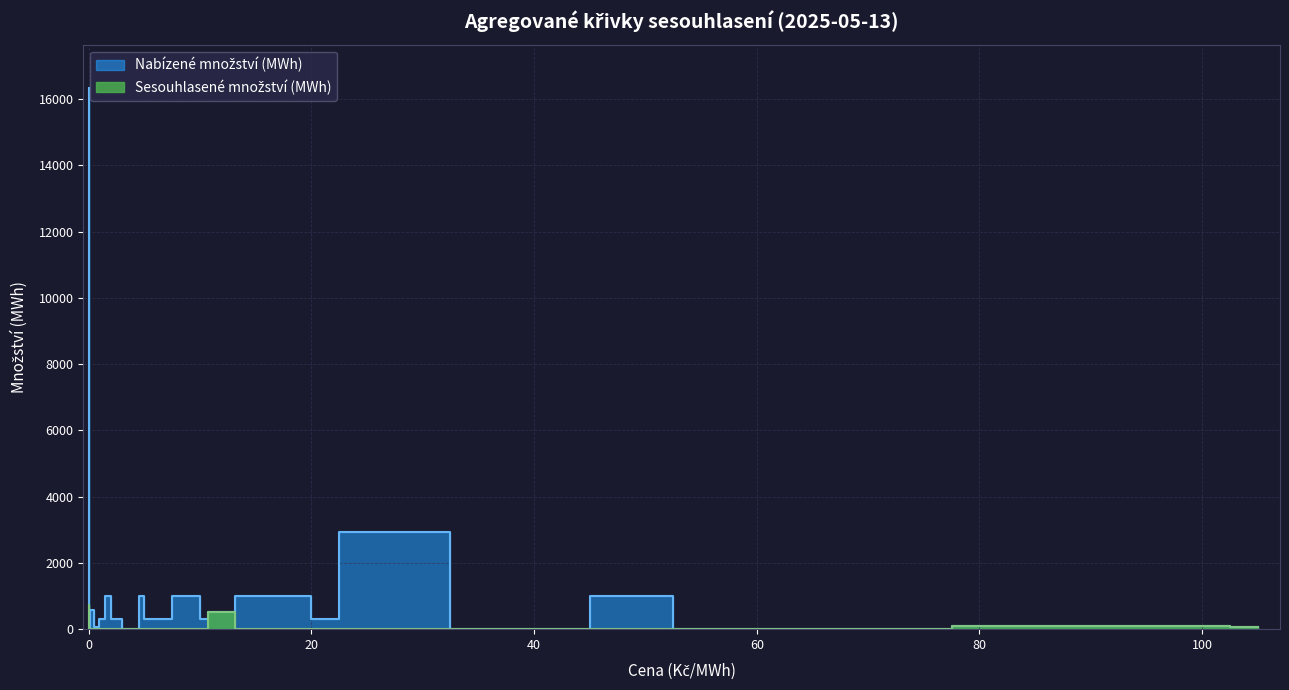

What is the difference between the Nabízené množství (MWh) values at 1.97 and 0.09?

972.9